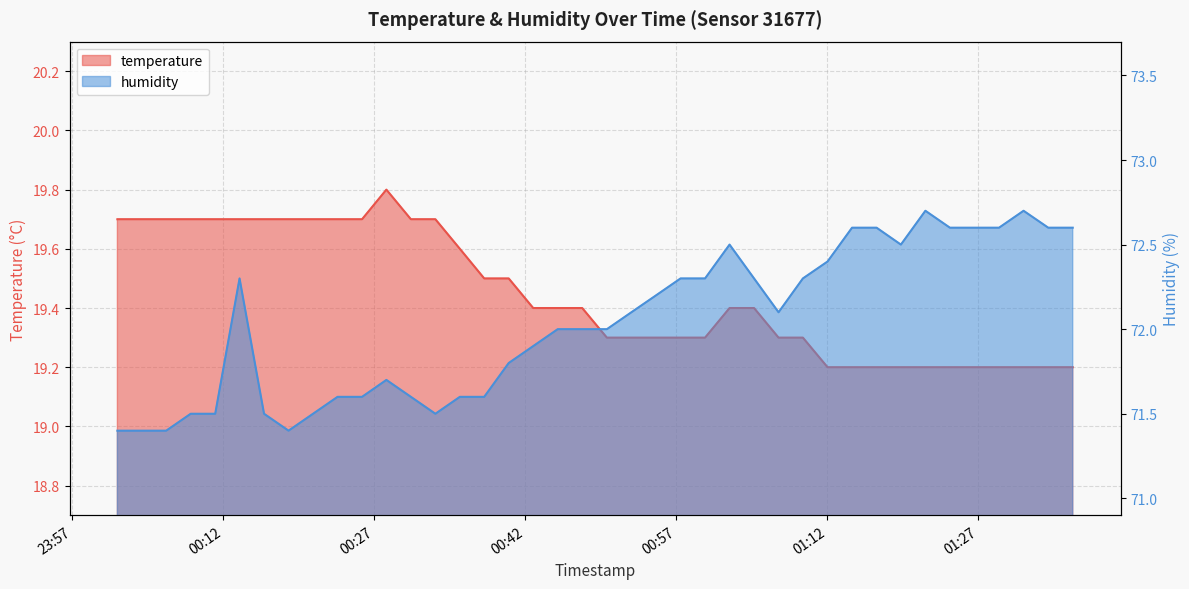

Reading left to right, transcribe all the data shown in this chart.

temperature: 19.7	19.7	19.7	19.7	19.7	19.7	19.7	19.7	19.7	19.7	19.7	19.8	19.7	19.7	19.6	19.5	19.5	19.4	19.4	19.4	19.3	19.3	19.3	19.3	19.3	19.4	19.4	19.3	19.3	19.2	19.2	19.2	19.2	19.2	19.2	19.2	19.2	19.2	19.2	19.2
humidity: 71.4	71.4	71.4	71.5	71.5	72.3	71.5	71.4	71.5	71.6	71.6	71.7	71.6	71.5	71.6	71.6	71.8	71.9	72.0	72.0	72.0	72.1	72.2	72.3	72.3	72.5	72.3	72.1	72.3	72.4	72.6	72.6	72.5	72.7	72.6	72.6	72.6	72.7	72.6	72.6